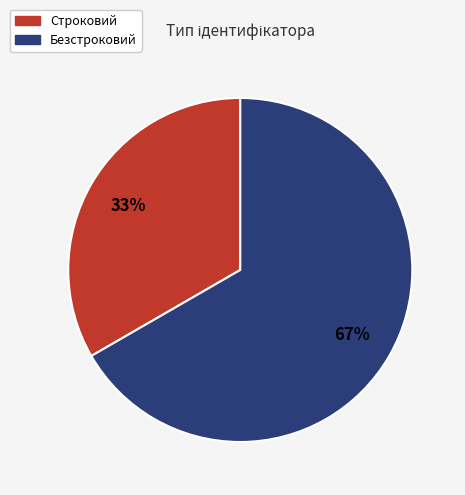

Is the sum of Безстроковий and Строковий greater than half?

Yes